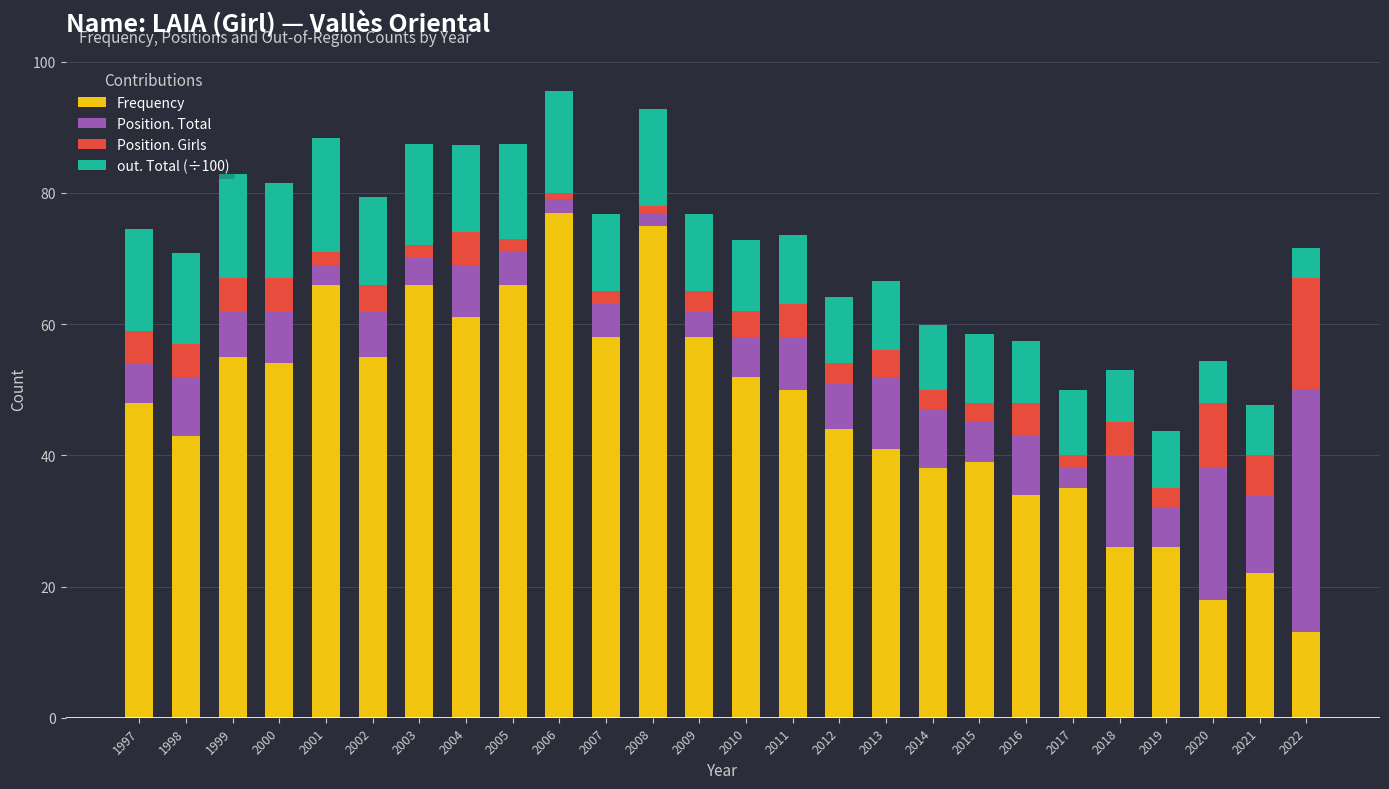

The Frequency series shows 87.6 at 1999. True or false?

False